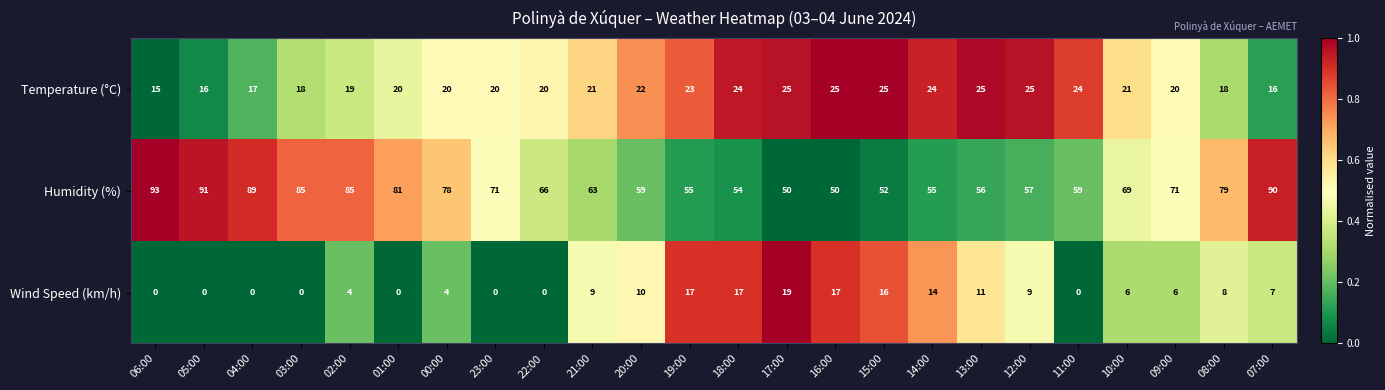

Rank the series by their average value, from highest to lowest.

Humidity (%), Temperature (°C), Wind Speed (km/h)